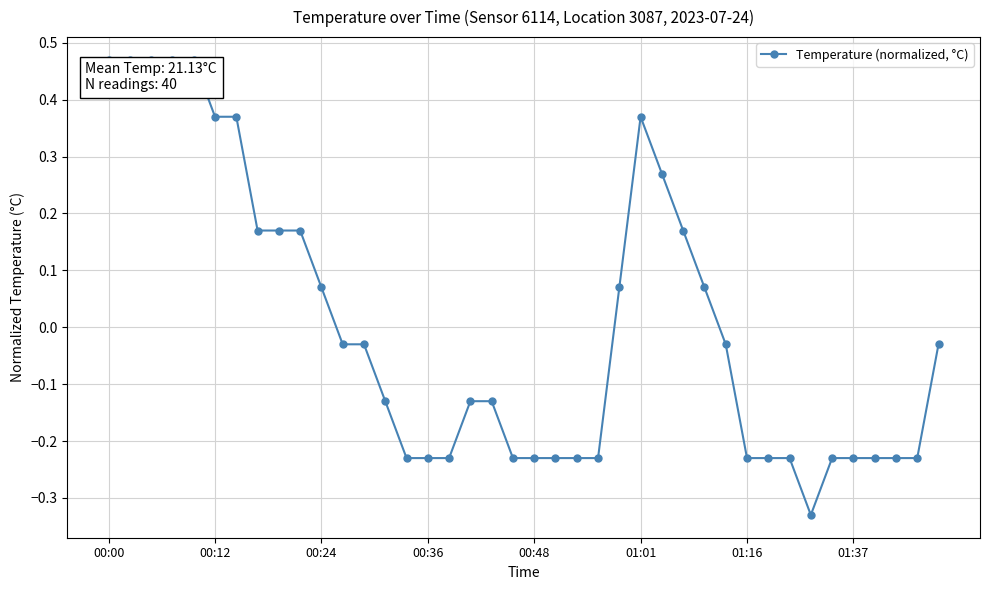

What is the difference between the second highest and minimum values?

0.8